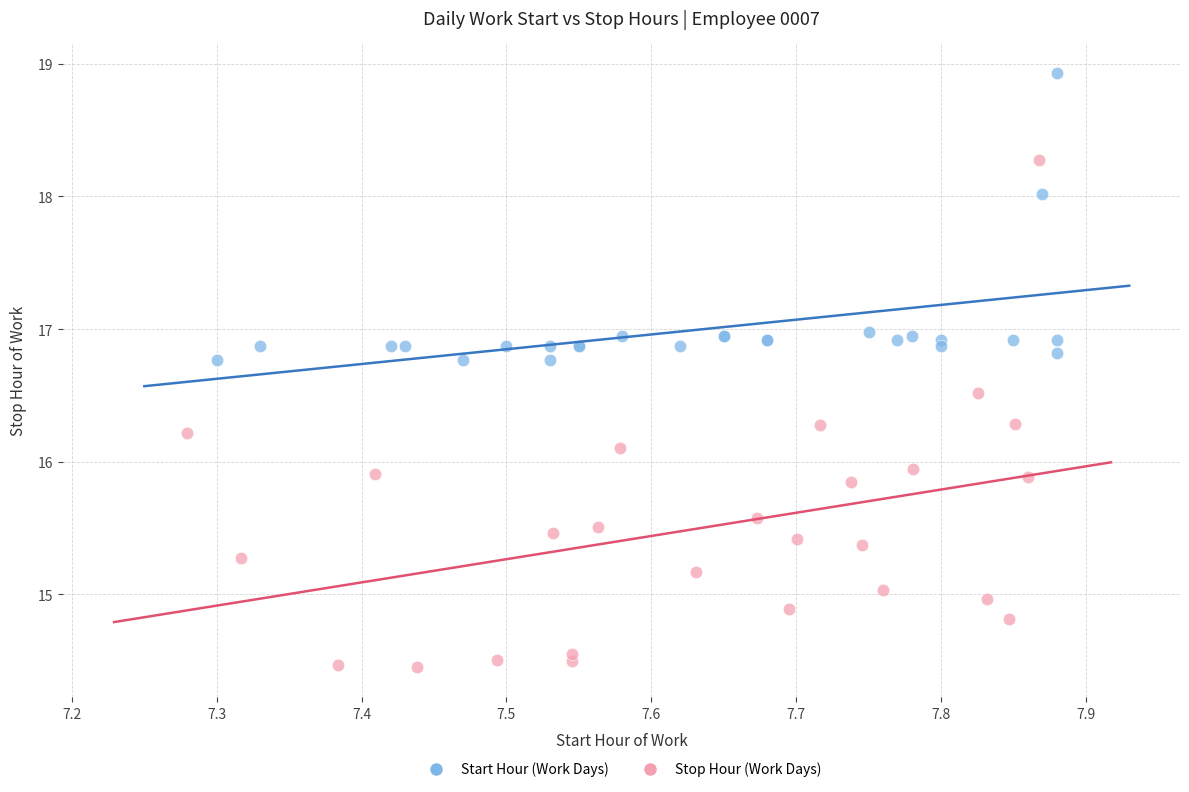

Which series contains the lowest Y value?

Stop Hour (Work Days)